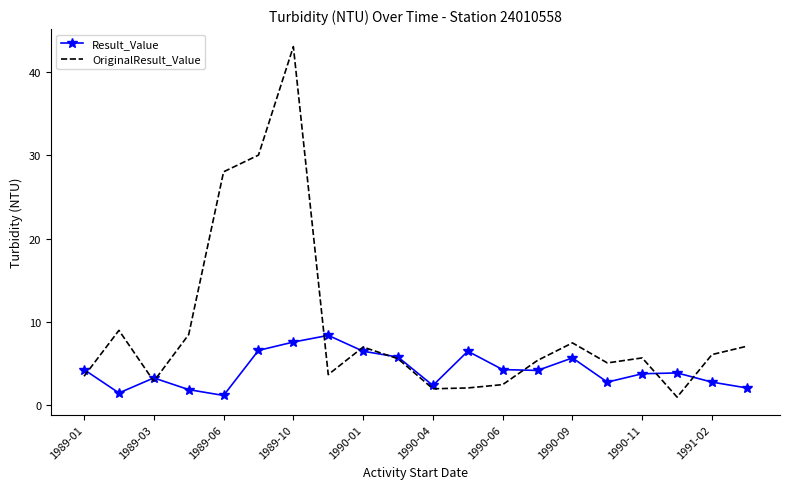

True or false: Result_Value has more than 2 interior local peaks.

True